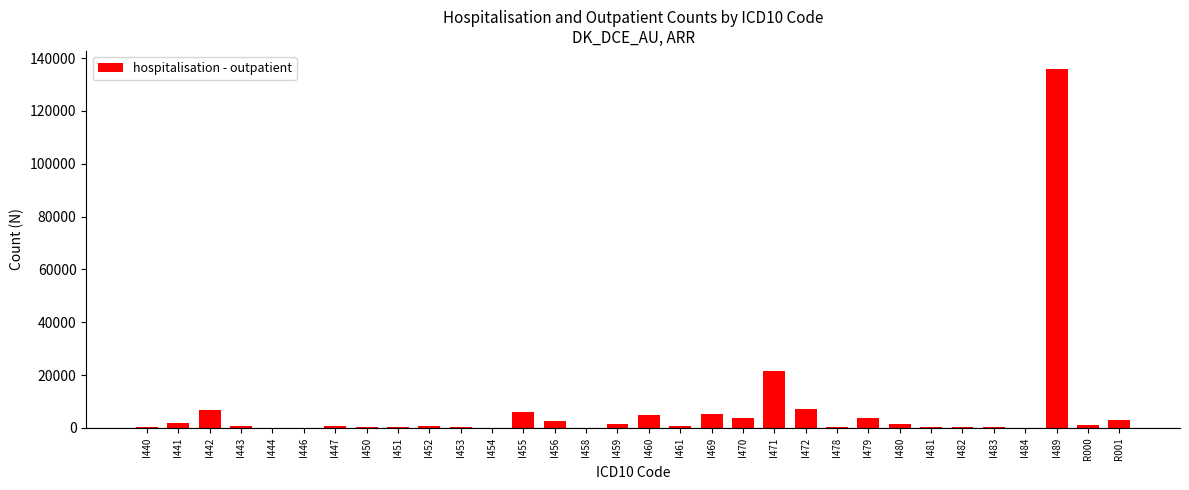

At which category does the chart reach its peak across all series?

I489